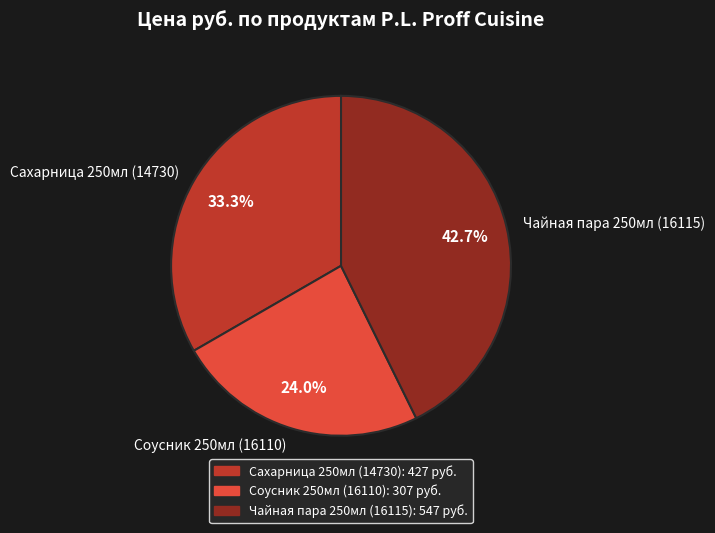

Between Сахарница 250мл (14730) and Соусник 250мл (16110), which is larger?

Сахарница 250мл (14730)